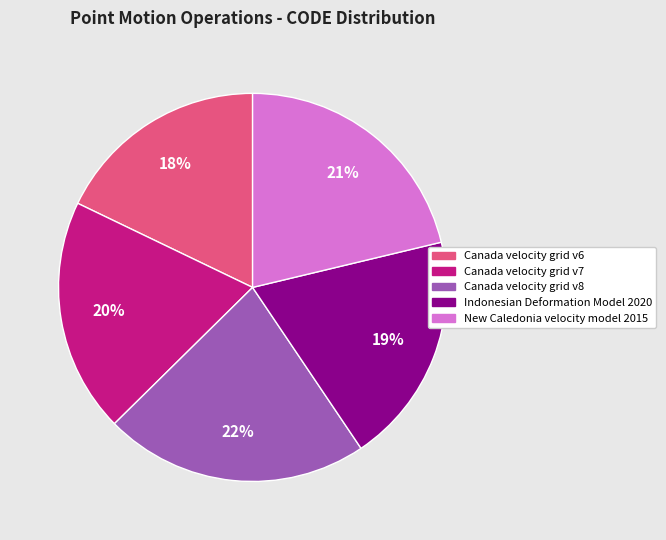

Combined, do New Caledonia velocity model 2015 and Canada velocity grid v6 account for over 50%?

No